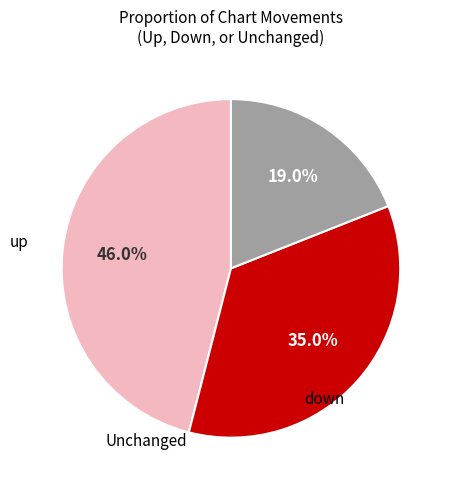

Count the number of slices in the pie.

3